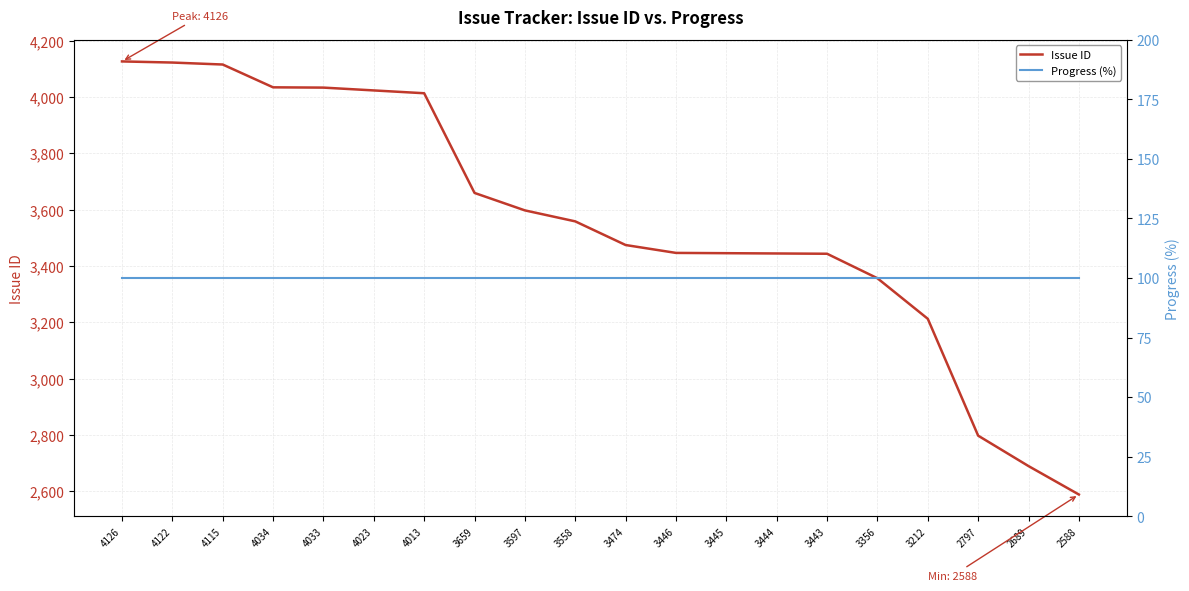

Which series changed the most between 4033 and 3445?

Issue ID